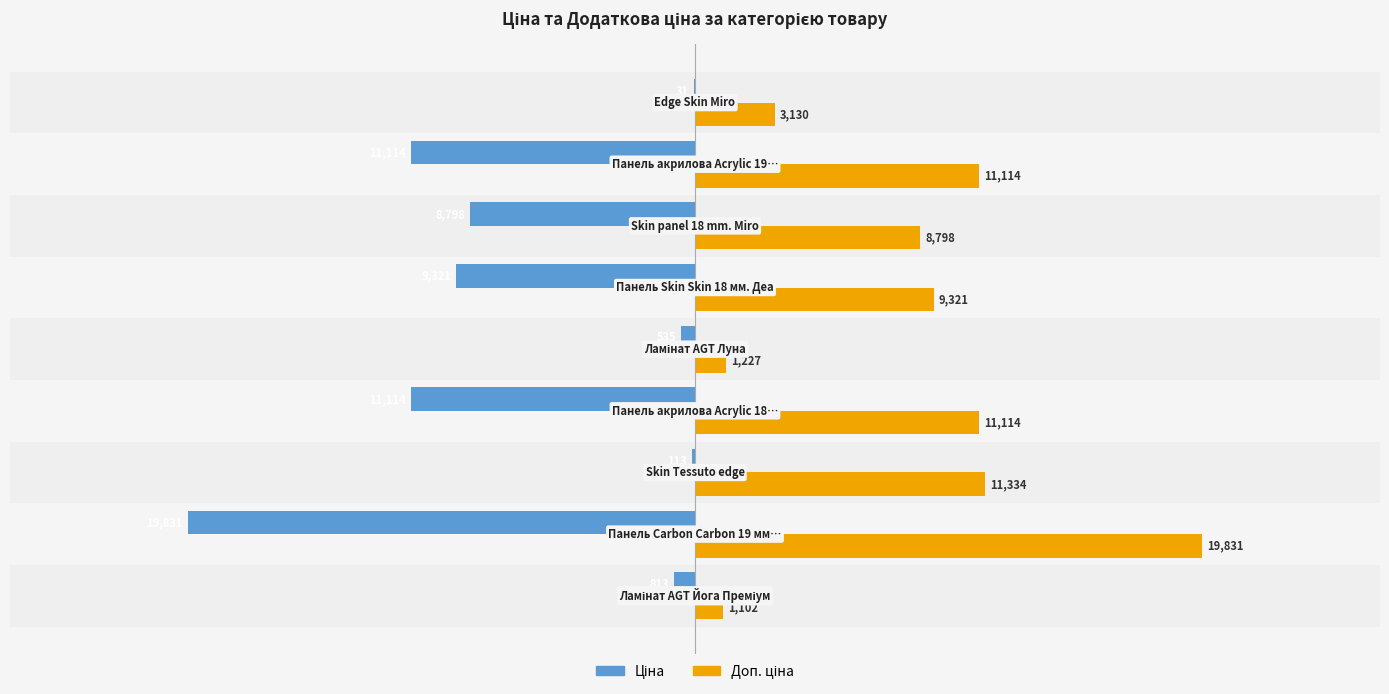

What is the maximum value shown in the chart?

19831.1